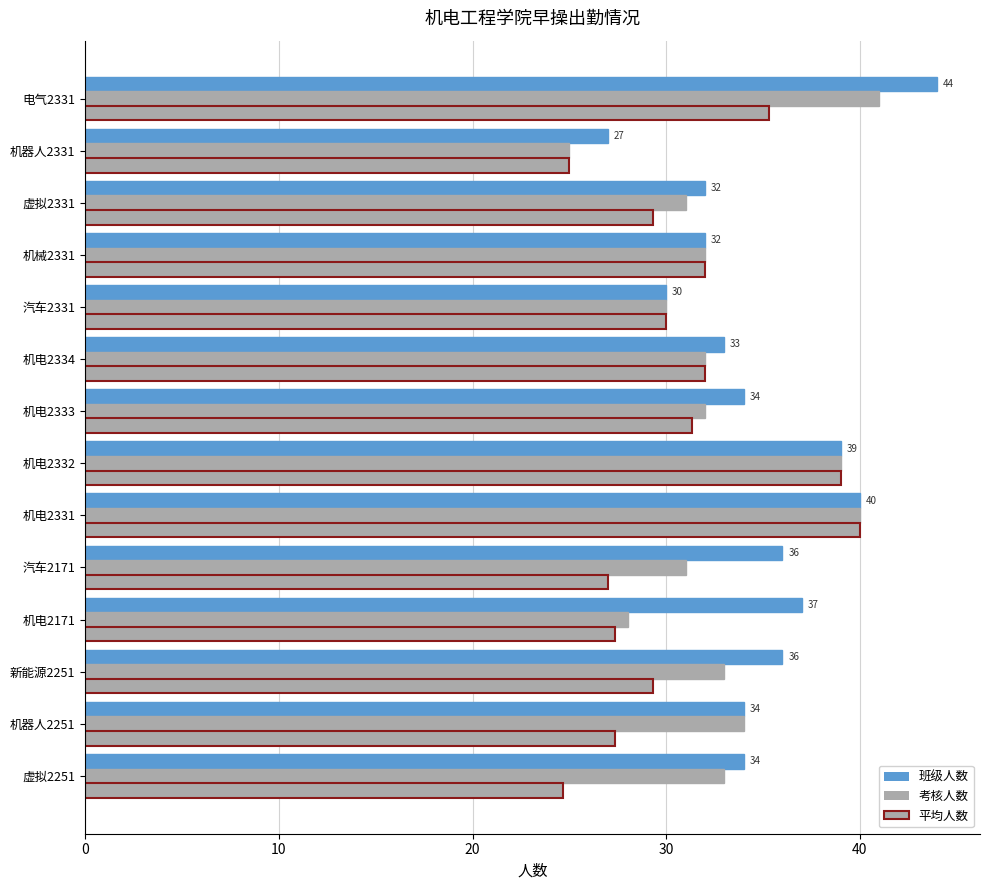

What is the sum of all 考核人数 values?

461.0